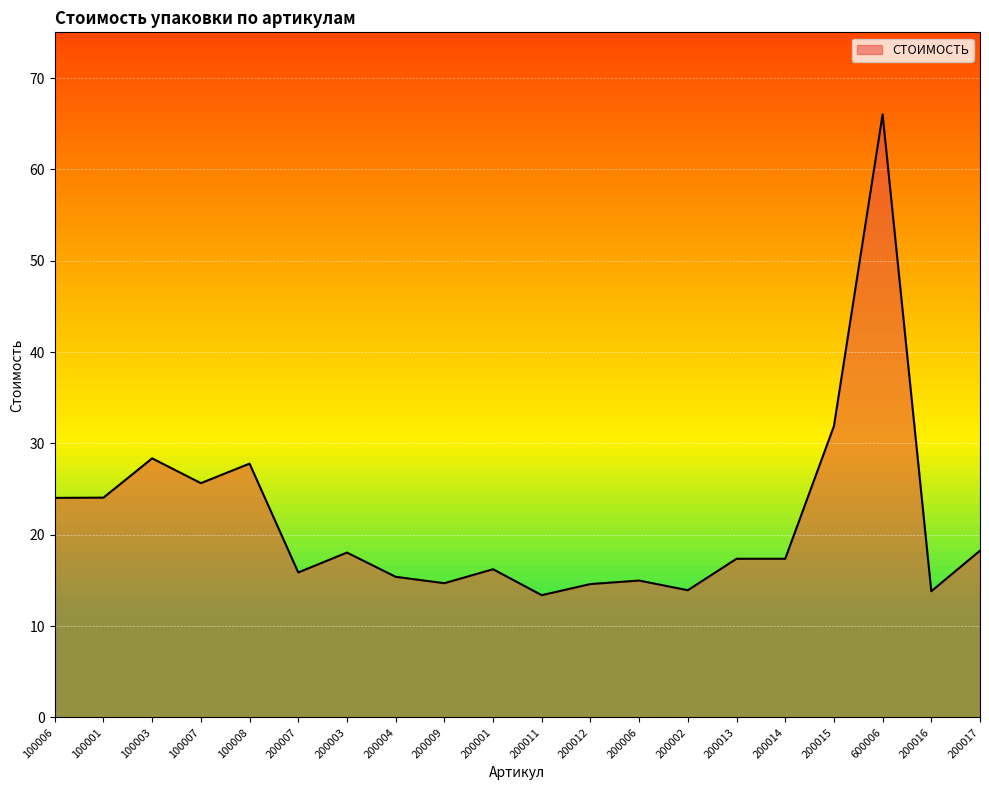

The chart shows a value of 10.7 at 100001. True or false?

False